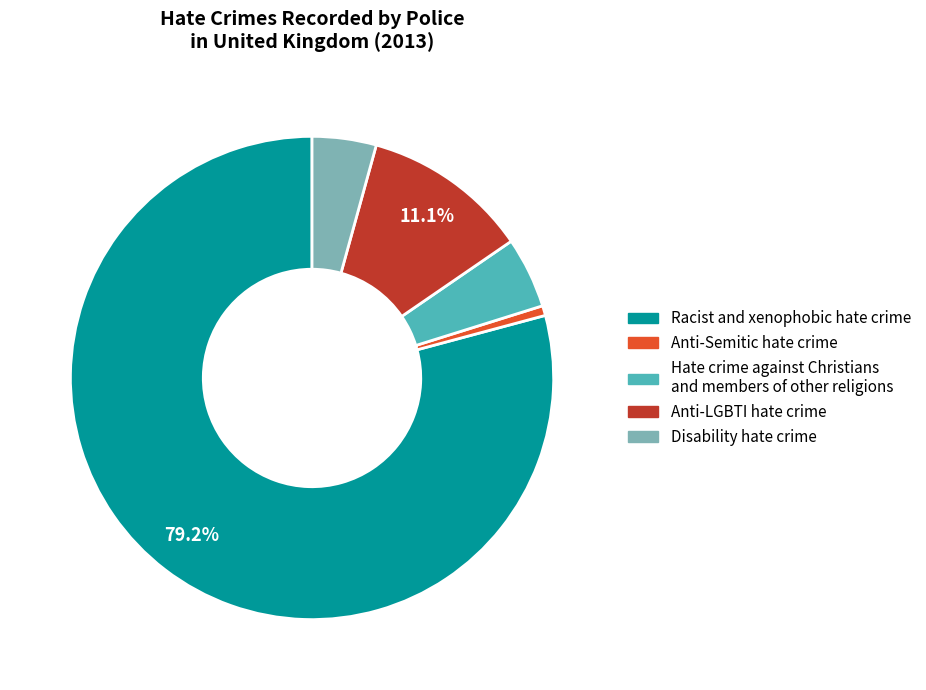

Which category accounts for the majority?

Racist and xenophobic hate crime